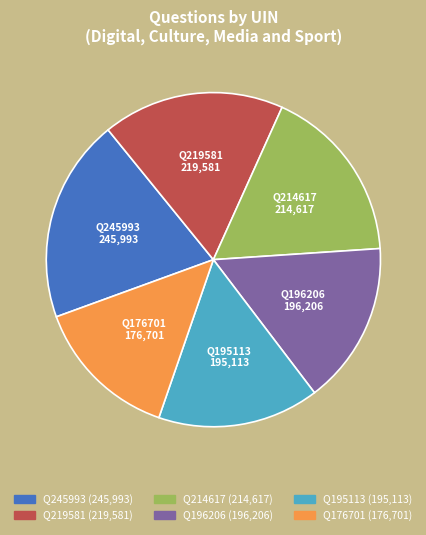

Is the sum of Q196206 and Q219581 greater than half?

No